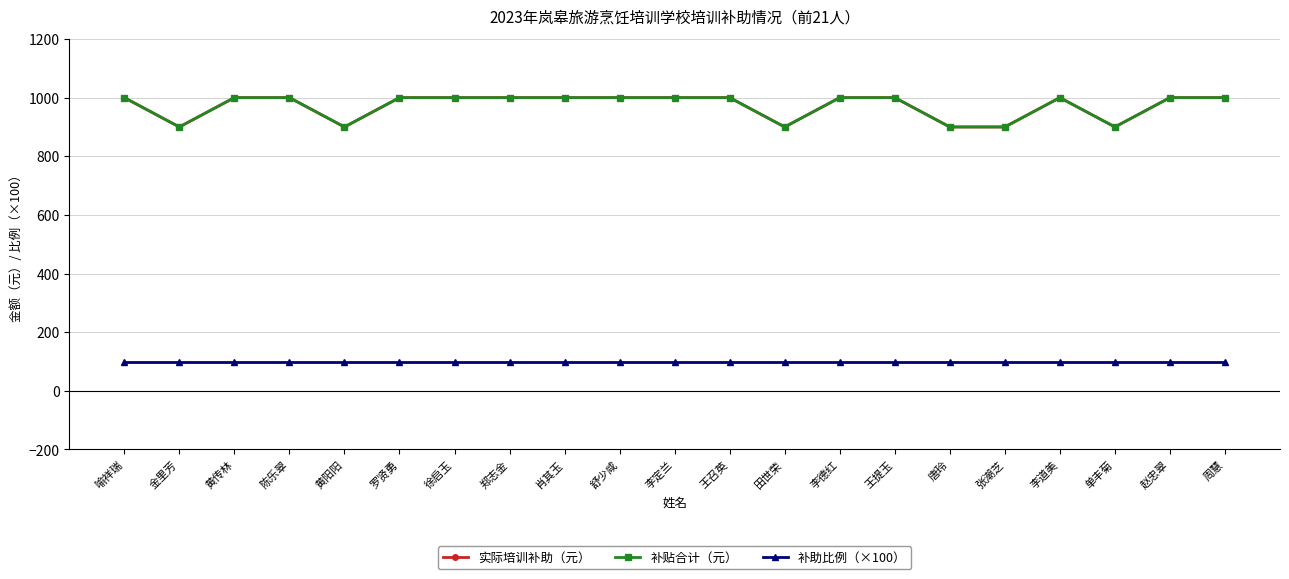

Is this an area chart (filled region under the line)?

No